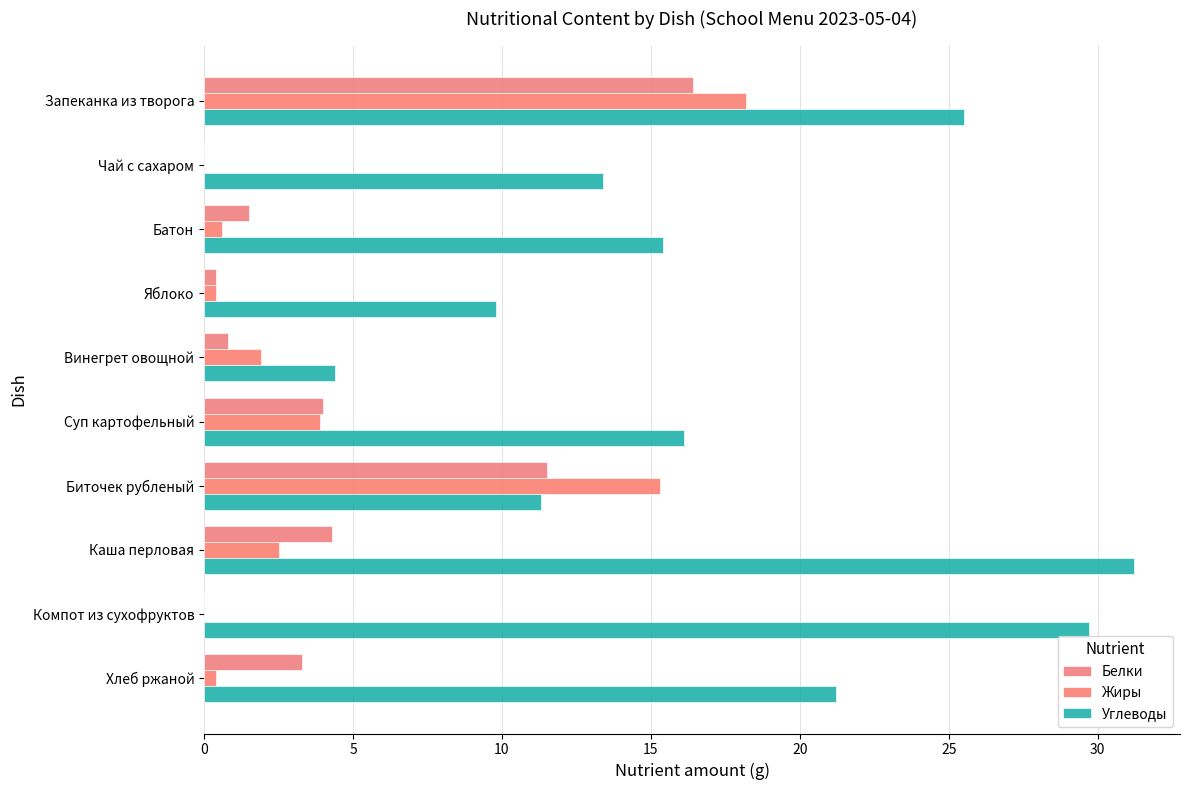

List the series in order of their peak value, lowest first.

Белки, Жиры, Углеводы